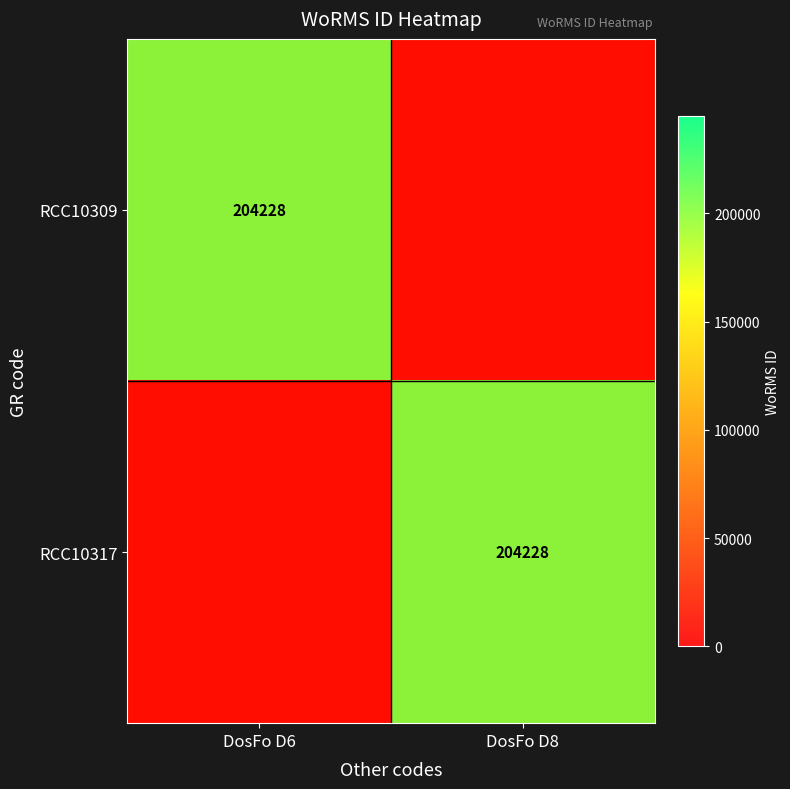

Is it true that RCC10309 equals 365621 at DosFo D6?

False